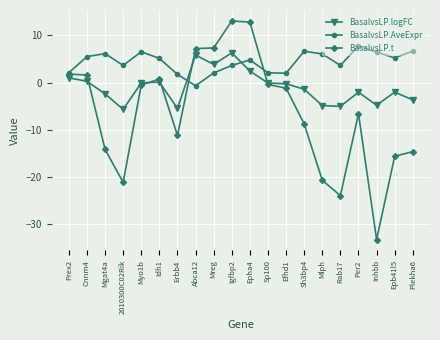

How many values in the BasalvsLP.t series exceed -1?

9